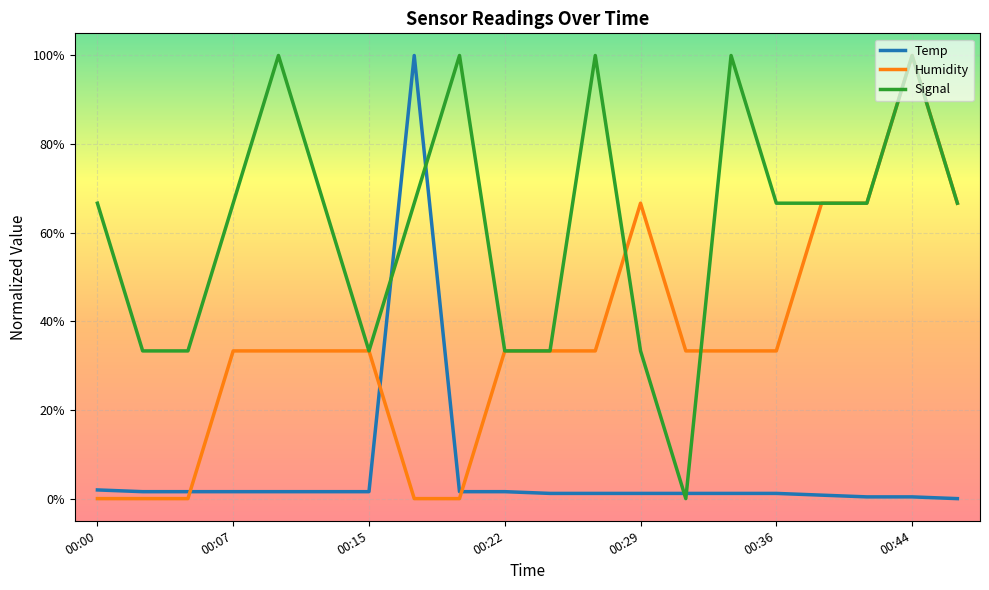

How many intersections are there between Humidity and Signal?

2